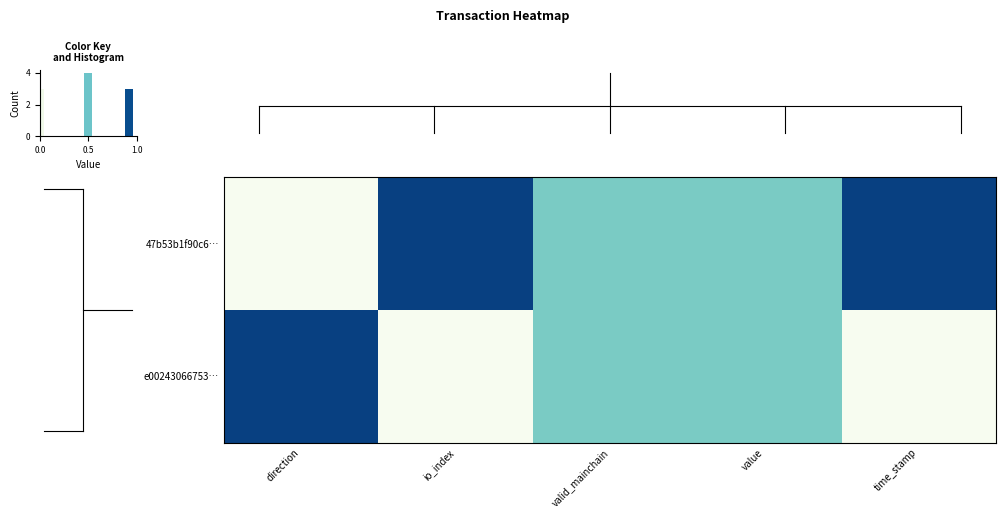

How many series are shown in this chart?

2